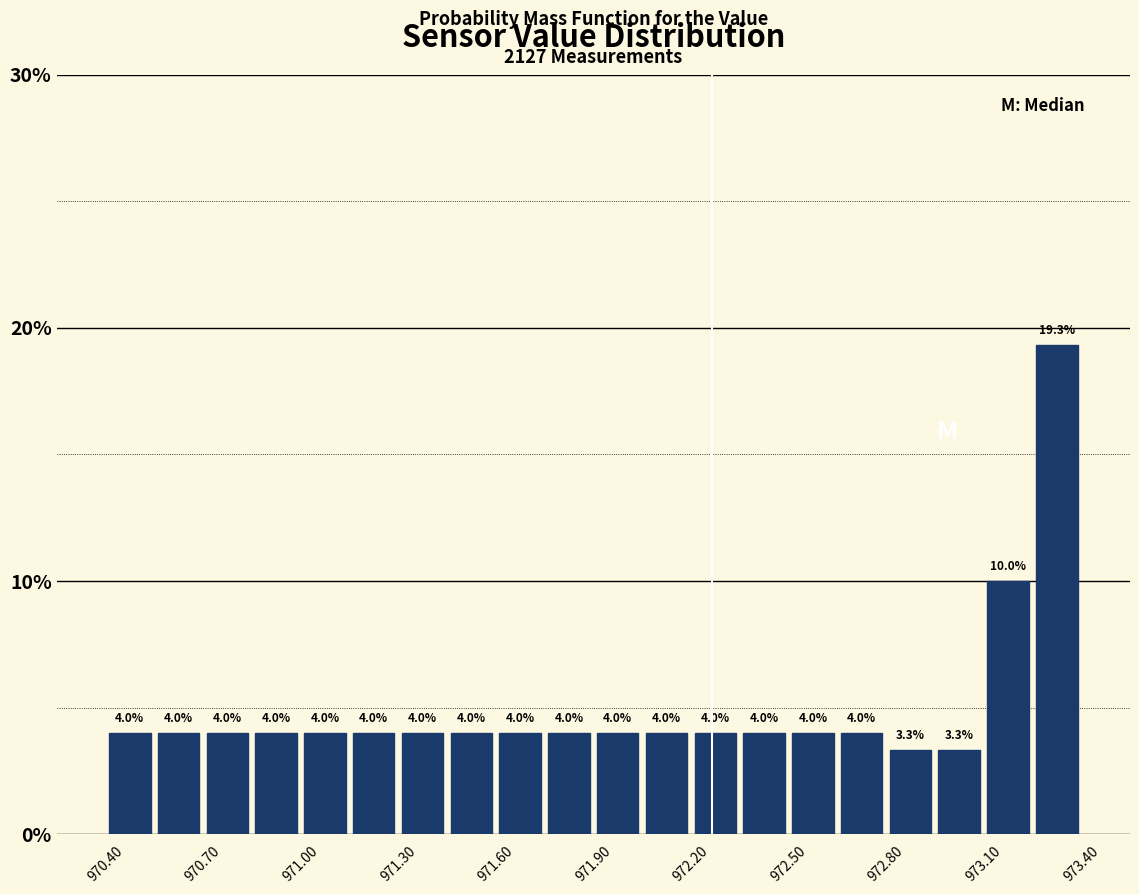

Read against the x-axis, roughly where is the centre of the tallest bar?

973.35